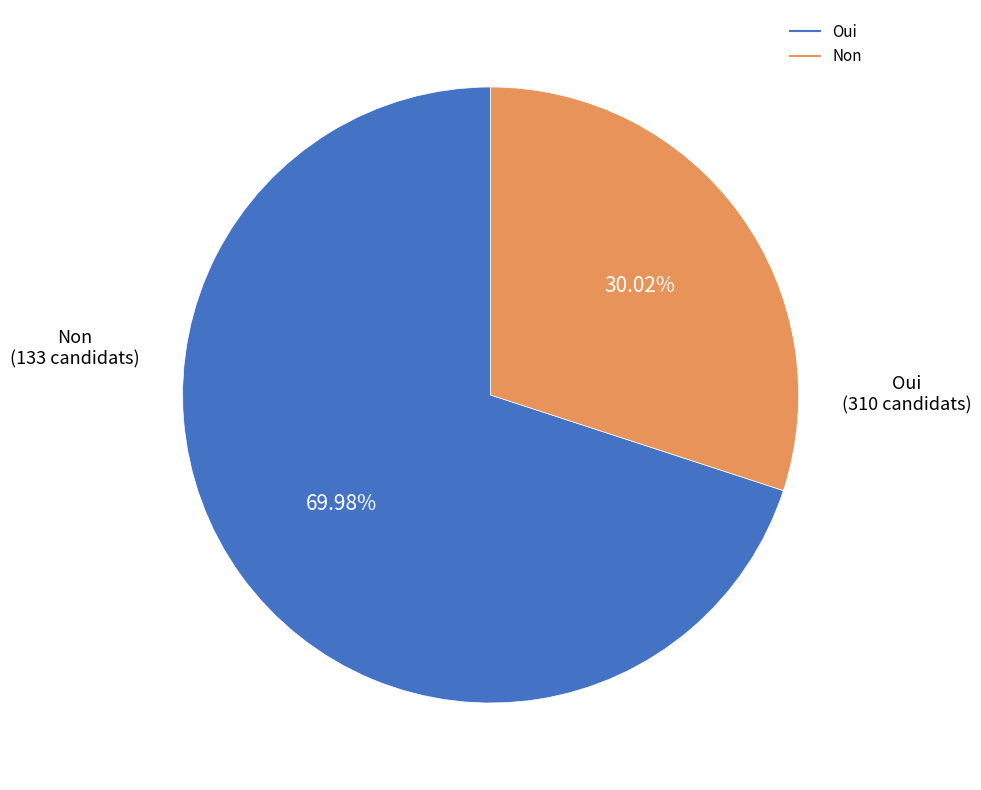

Does any single category account for the majority?

Yes